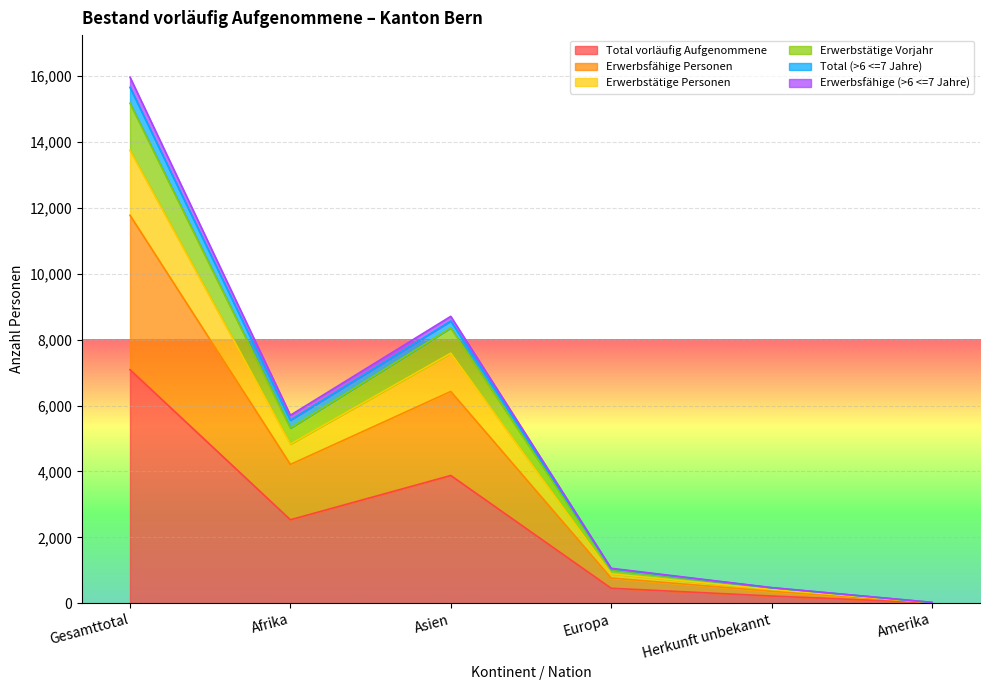

Is the value of Erwerbstätige Personen at Amerika greater than the value of Erwerbsfähige Personen at Amerika?

No